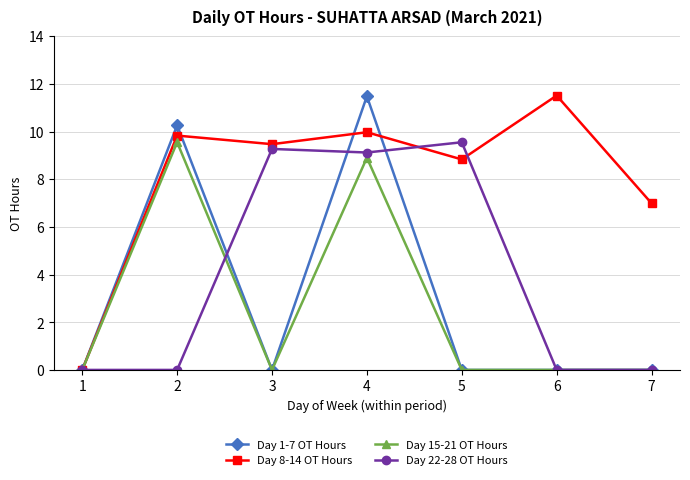

What is the total value across all series at 2?

29.6